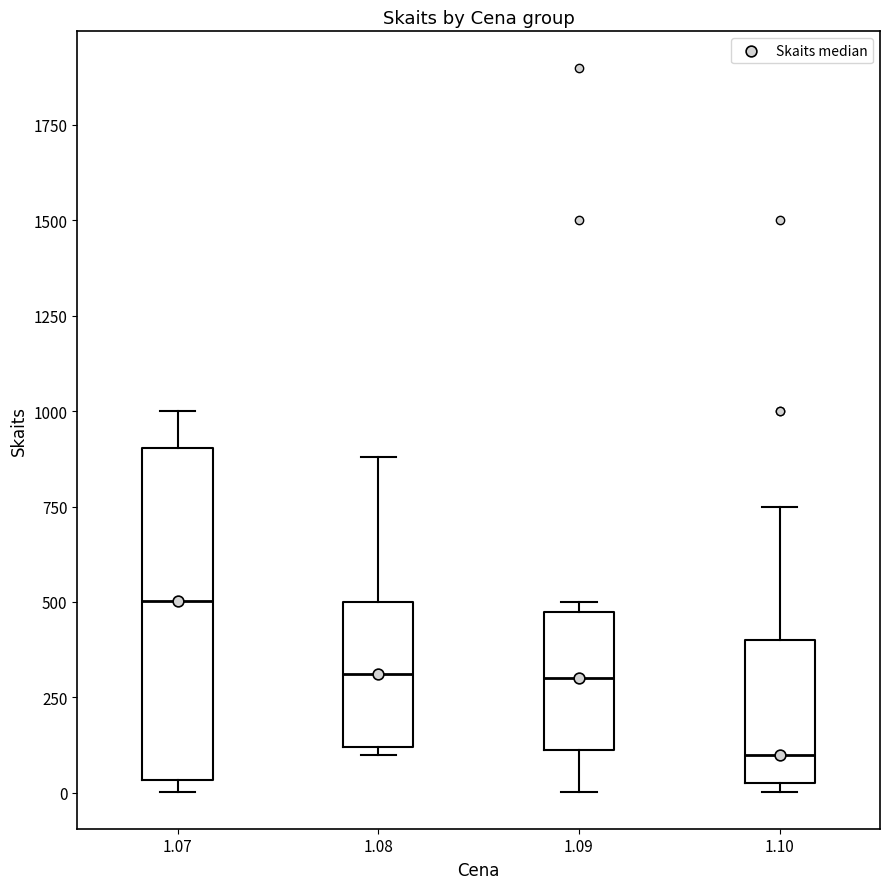

Reading left to right, transcribe this box plot: for each box, give where its median line is, the range the box spans, and where its two whiskers end, as read against the y-axis. The values are not printed on the chart, so give them approximately, as read against the axis.

1.07: median 500, box 50 to 900, whiskers 0 to 1000
1.08: median 300, box 100 to 500, whiskers 100 (just below the box's lower edge) to 900
1.09: median 300, box 100 to 500, whiskers 0 to 500 (just above the box's upper edge)
1.10: median 100, box 50 to 400, whiskers 0 to 750